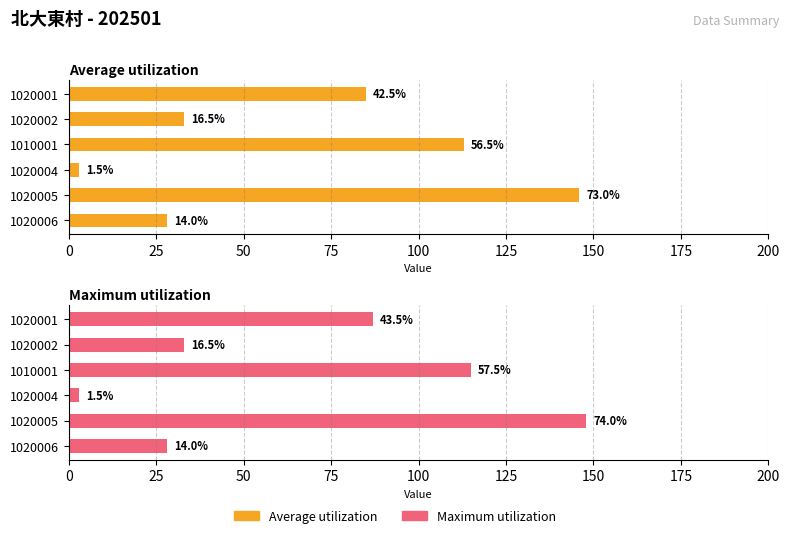

Count the number of data series in this chart.

2